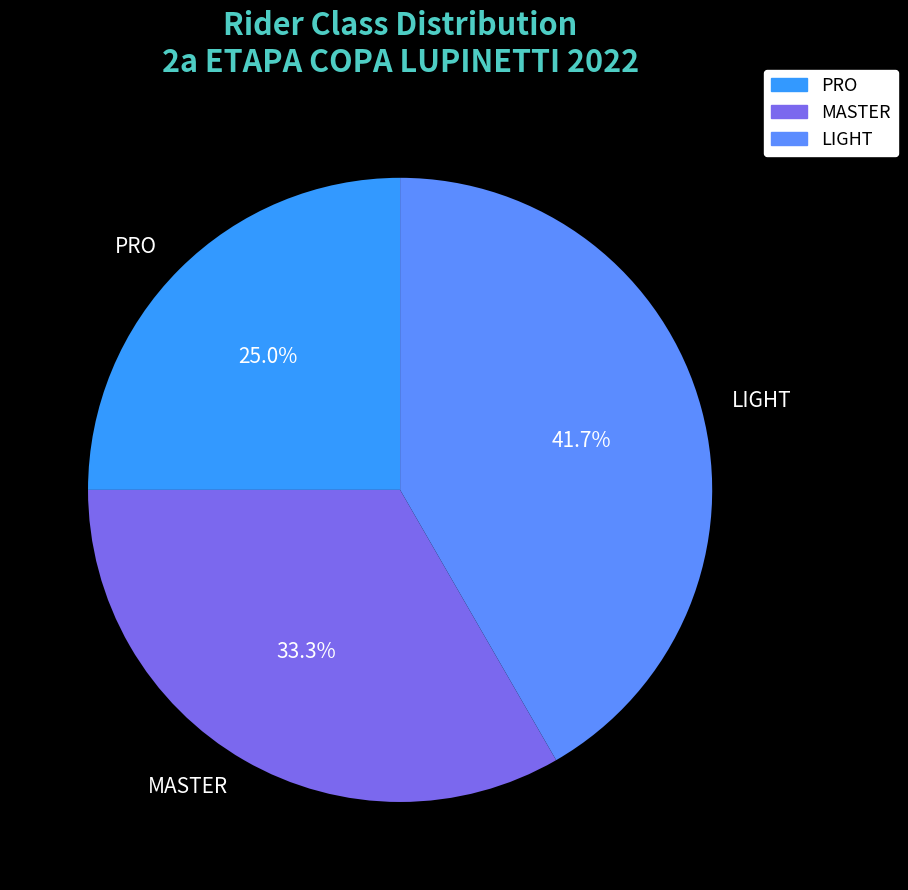

Combined, do PRO and MASTER account for over 50%?

Yes